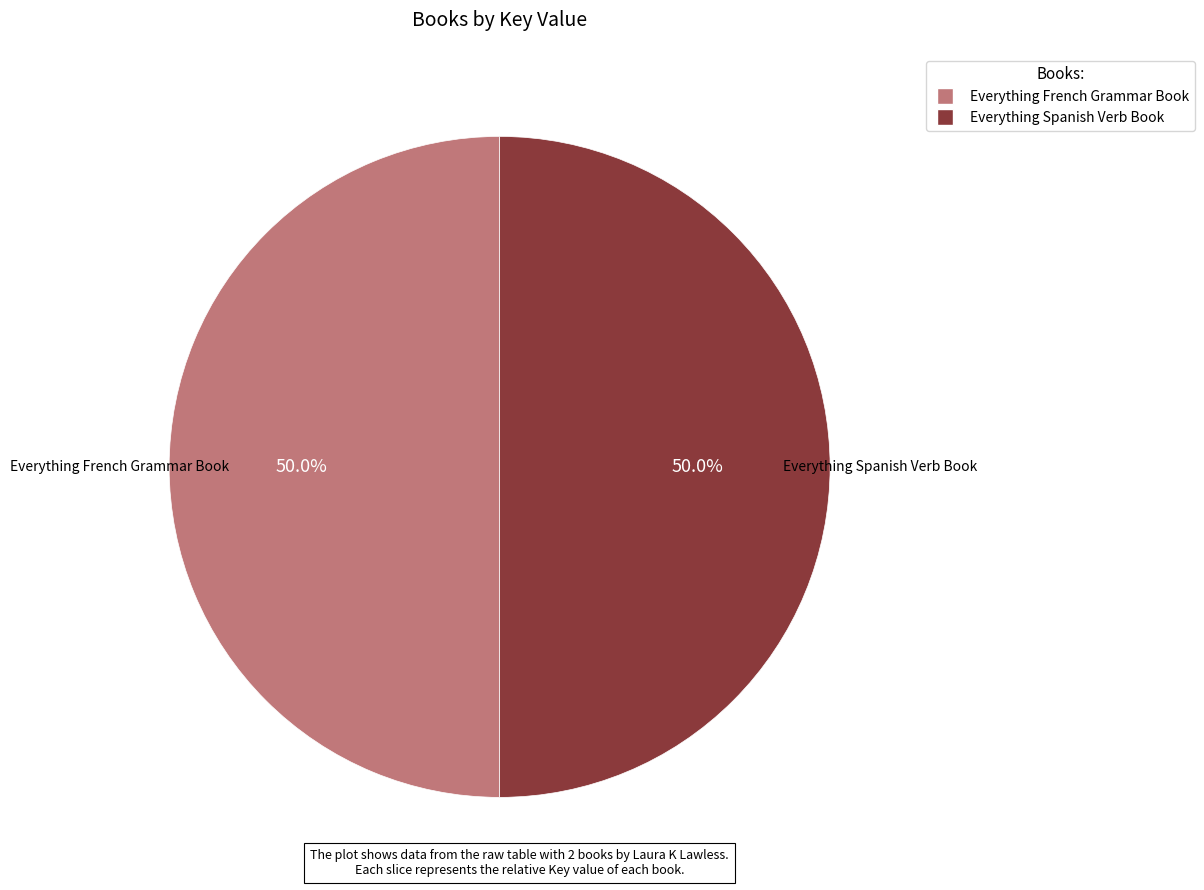

Count the number of slices in the pie.

2